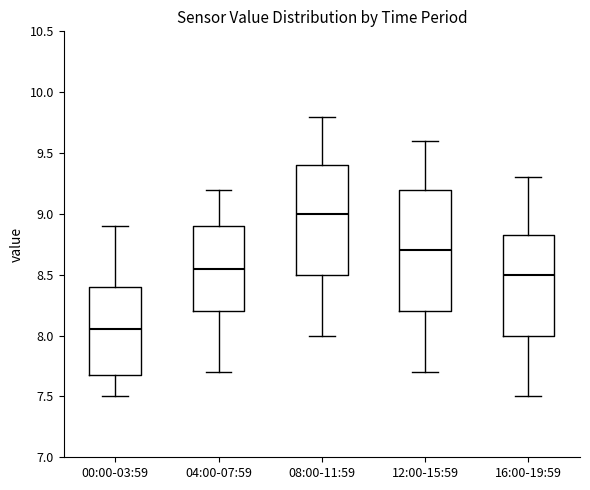

Reading left to right, transcribe this box plot: for each box, give where its median line is, the range the box spans, and where its two whiskers end, as read against the y-axis. The values are not printed on the chart, so give them approximately, as read against the axis.

00:00-03:59: median 8.05, box 7.70 to 8.40, whiskers 7.50 to 8.90
04:00-07:59: median 8.55, box 8.20 to 8.90, whiskers 7.70 to 9.20
08:00-11:59: median 9.00, box 8.50 to 9.40, whiskers 8.00 to 9.80
12:00-15:59: median 8.70, box 8.20 to 9.20, whiskers 7.70 to 9.60
16:00-19:59: median 8.50, box 8.00 to 8.85, whiskers 7.50 to 9.30